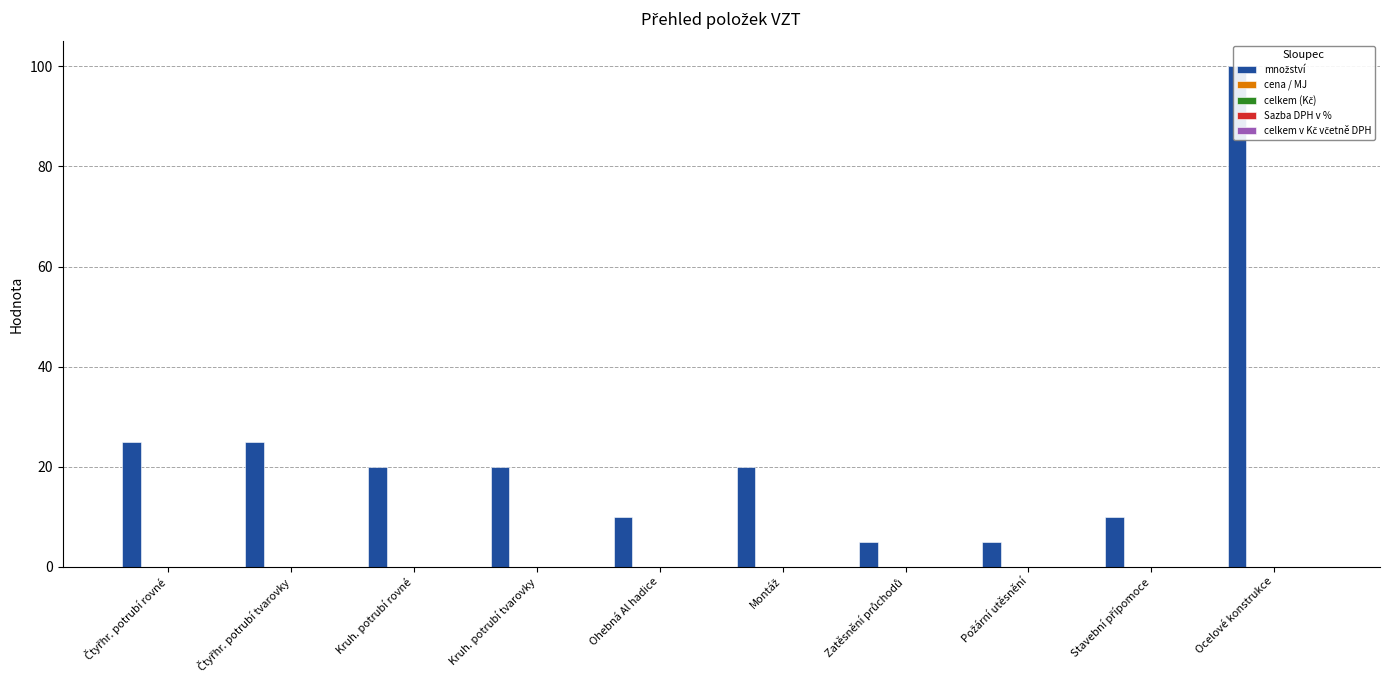

Which series has the widest spread of values?

množství